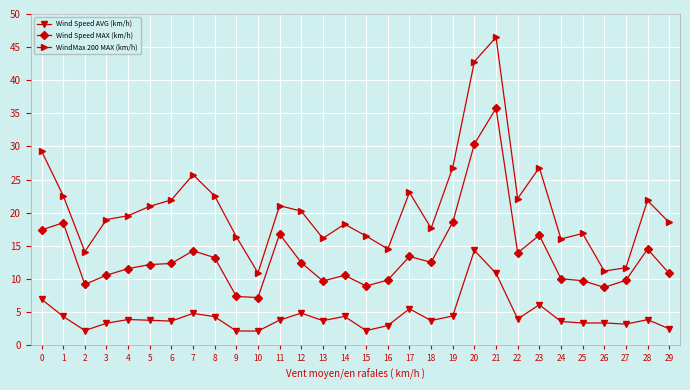

True or false: WindMax 200 MAX (km/h) has a value of 16.4 at 9.

True